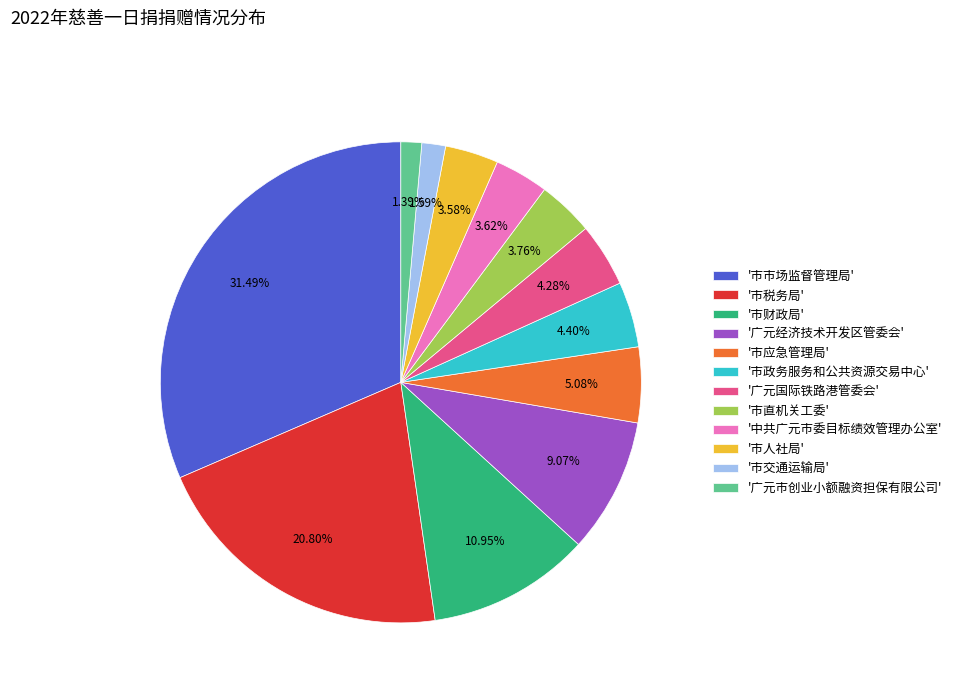

What is the largest slice in the pie chart?

'市市场监督管理局'